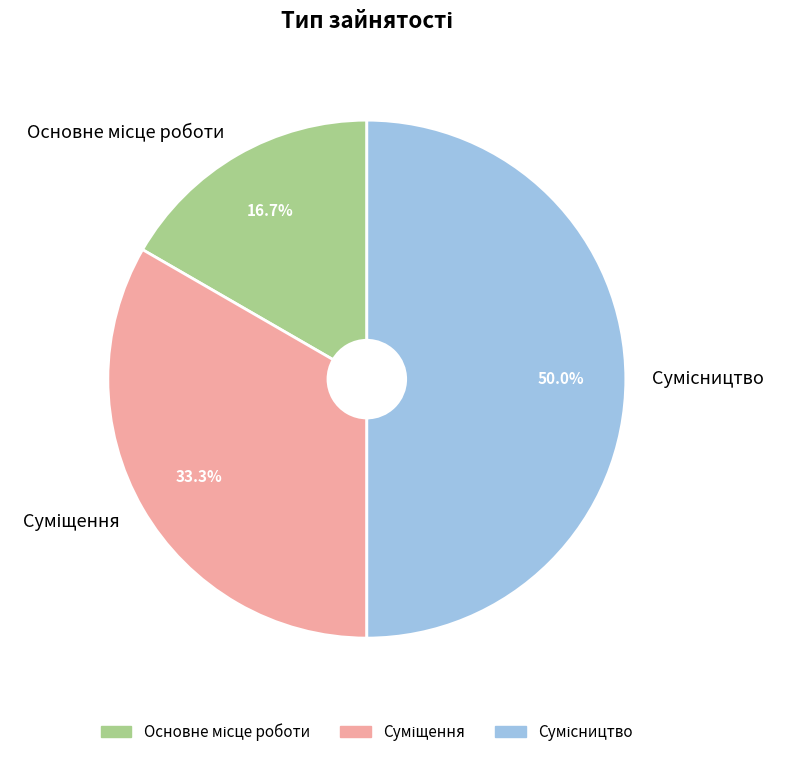

How many segments does this pie chart have?

3